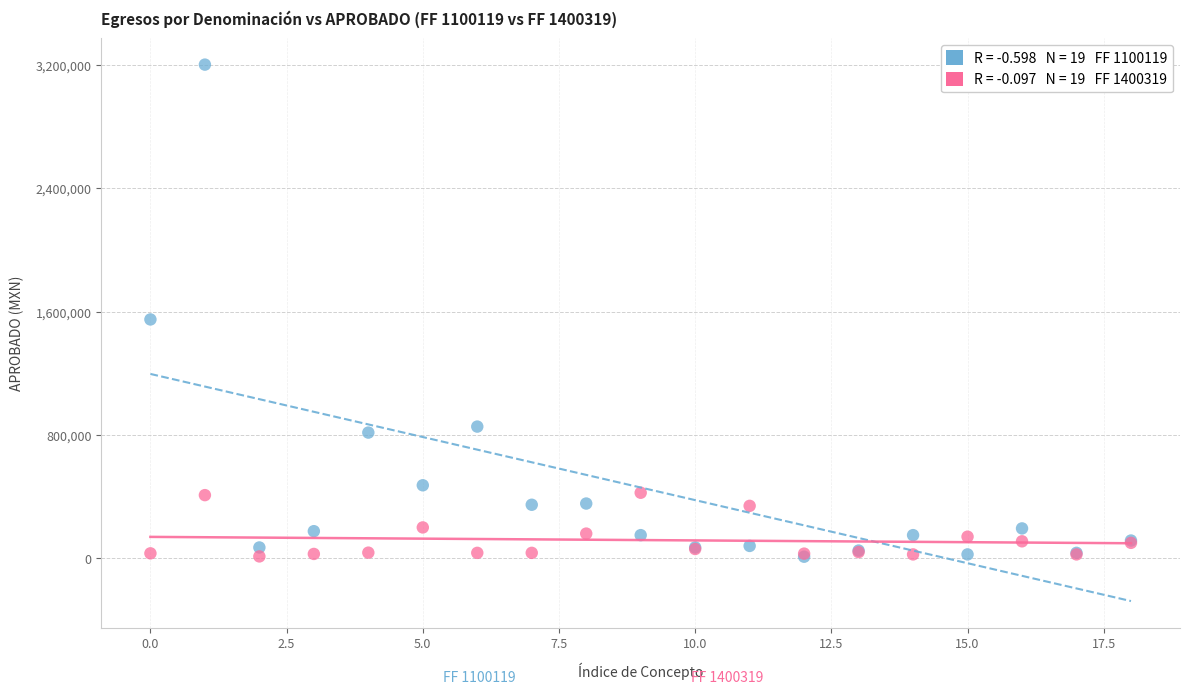

Across all series, what Y value is closest to 1606378?

1549434.5